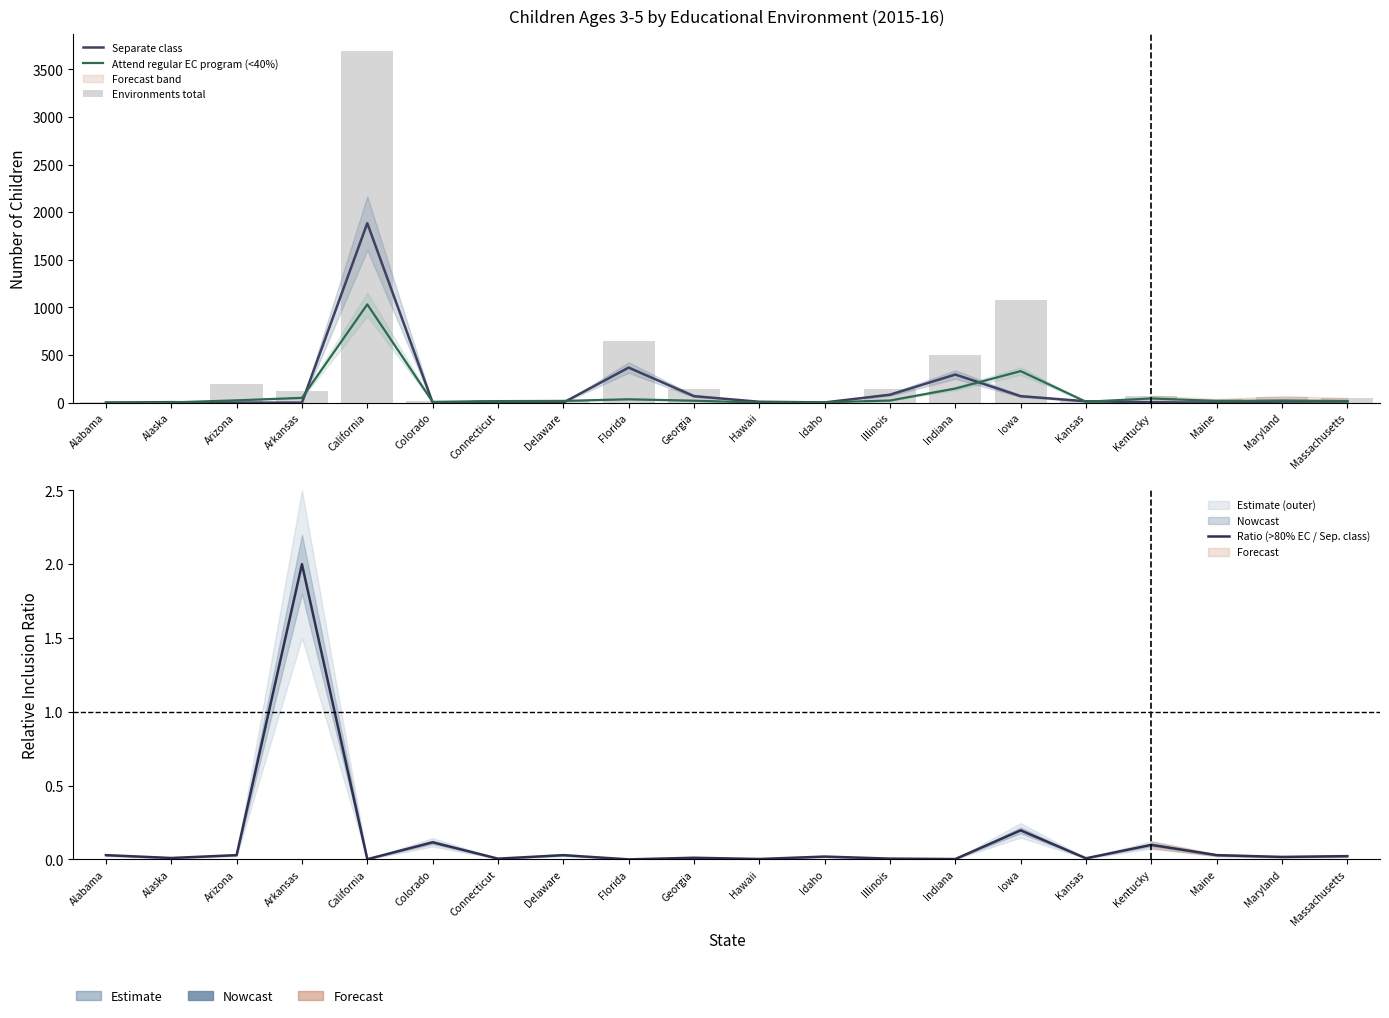

True or false: Attend regular EC program (<40%) has a value of 17.3 at Arkansas.

False